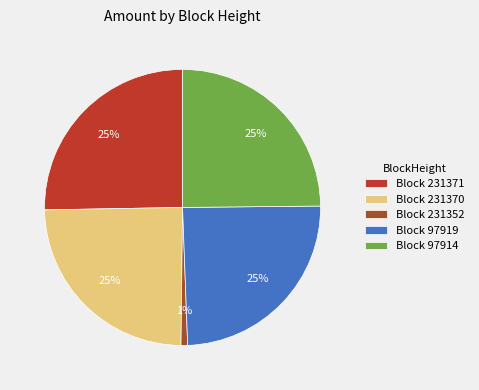

To the nearest percent, what is the difference between the Block 231352 and Block 97914 slice percentages?

24%